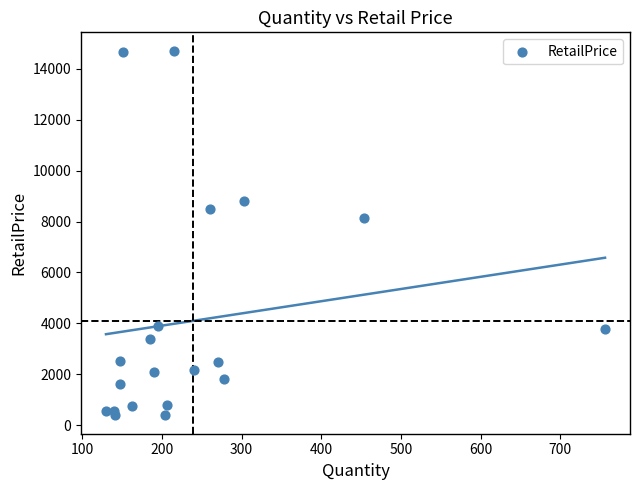

What Y value in the scatter plot is closest to 7548?

8118.8